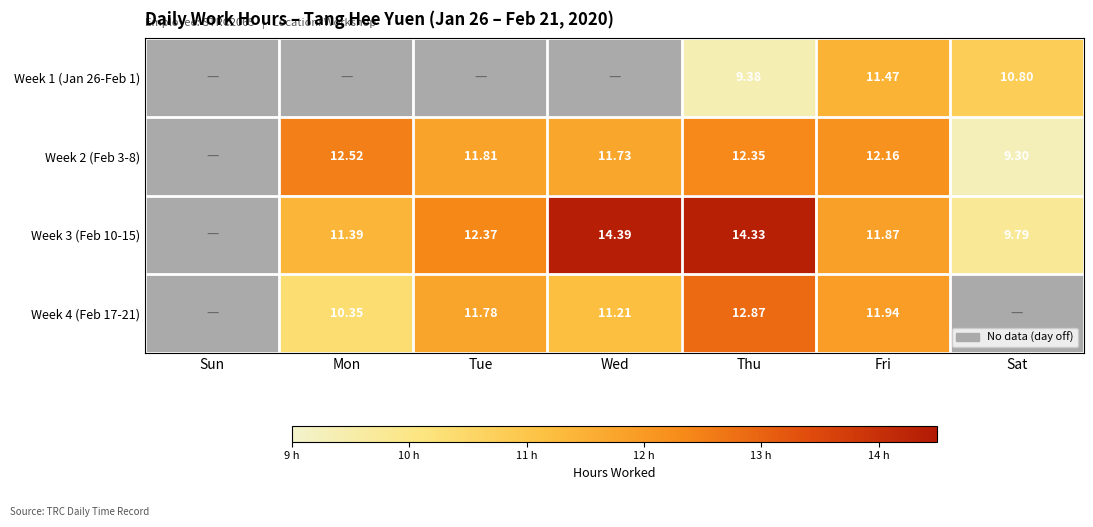

What is the maximum value shown in the chart?

14.4